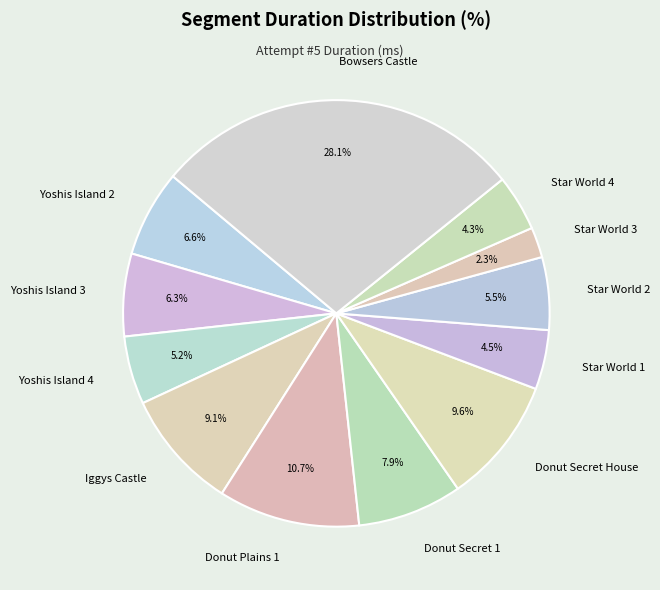

How many segments does this pie chart have?

12